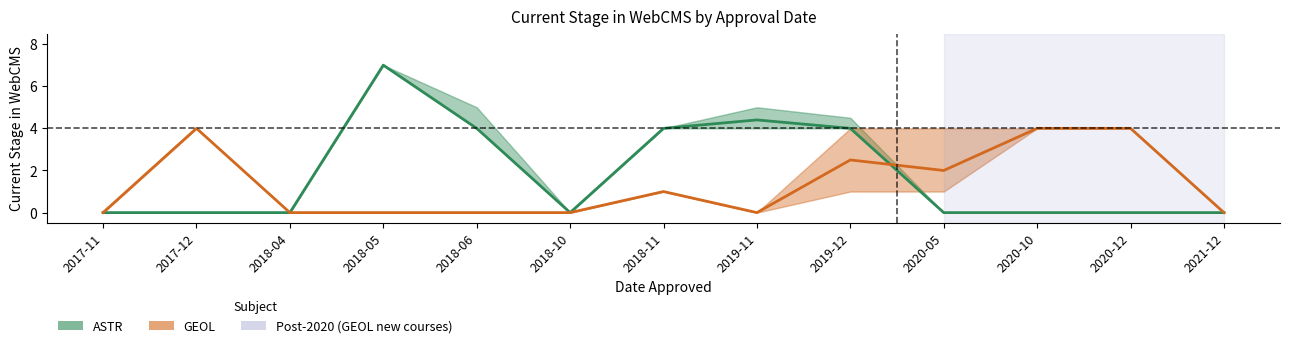

Between 2019-12 and 2020-05, which is larger?

2019-12